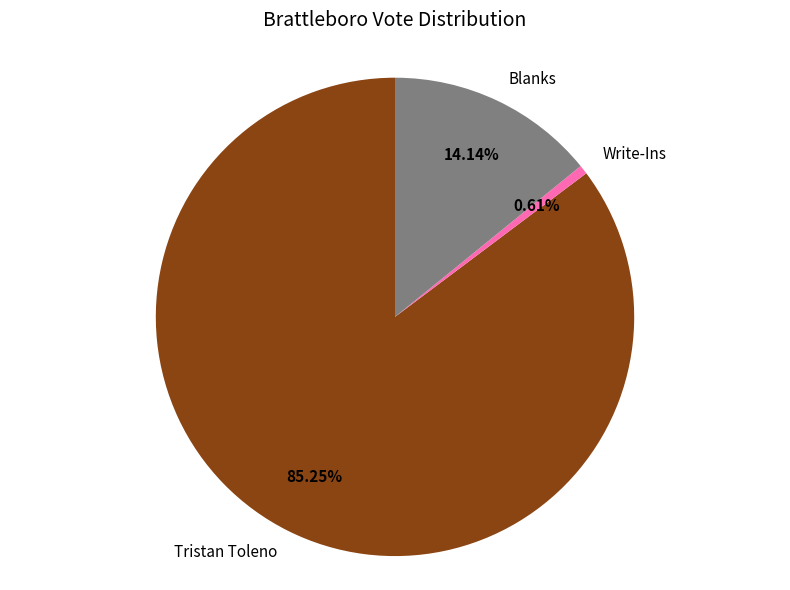

What percentage is the Blanks slice, to the nearest percent?

14%